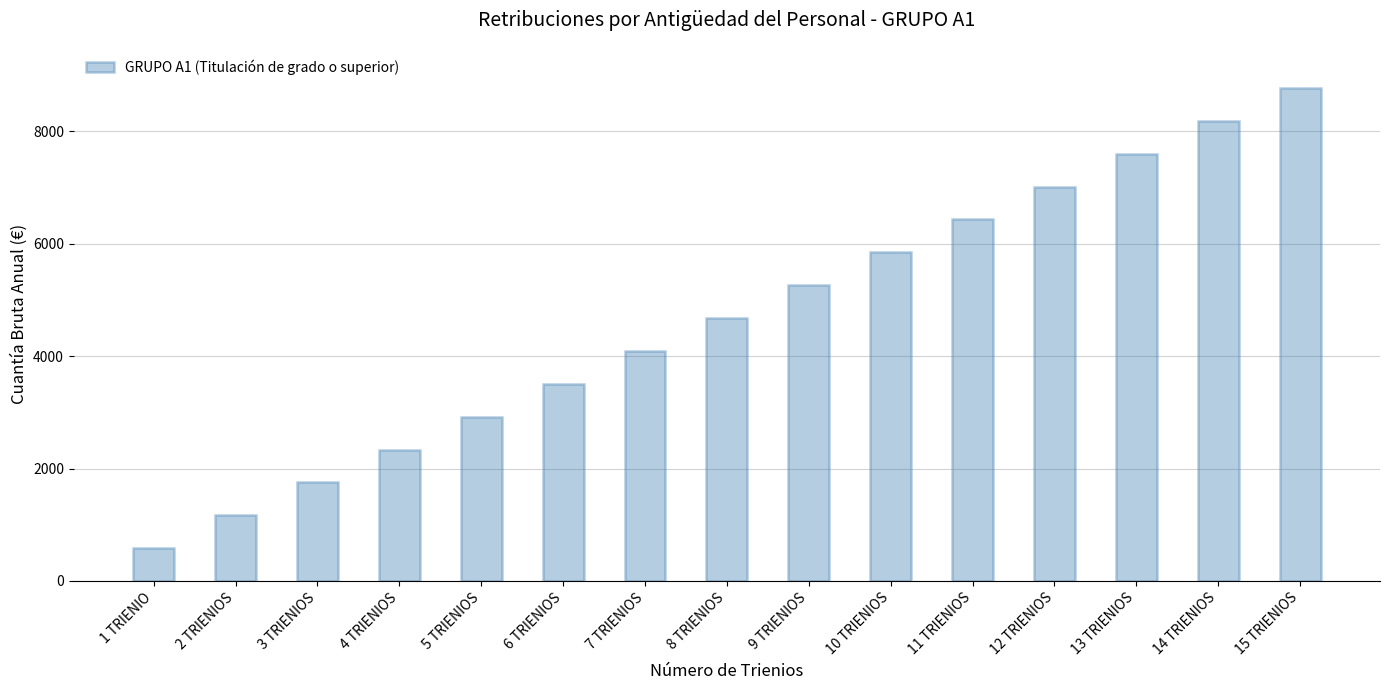

What is the greatest value displayed?

8768.7